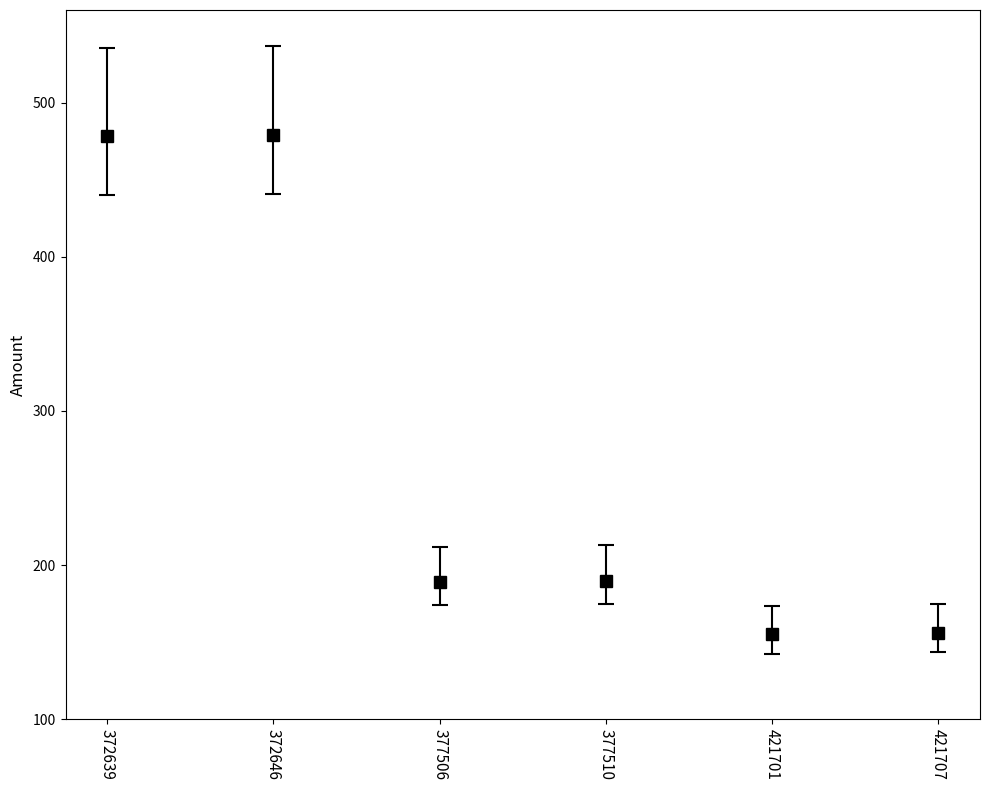

What is the value of the 3rd point from the left?

189.0